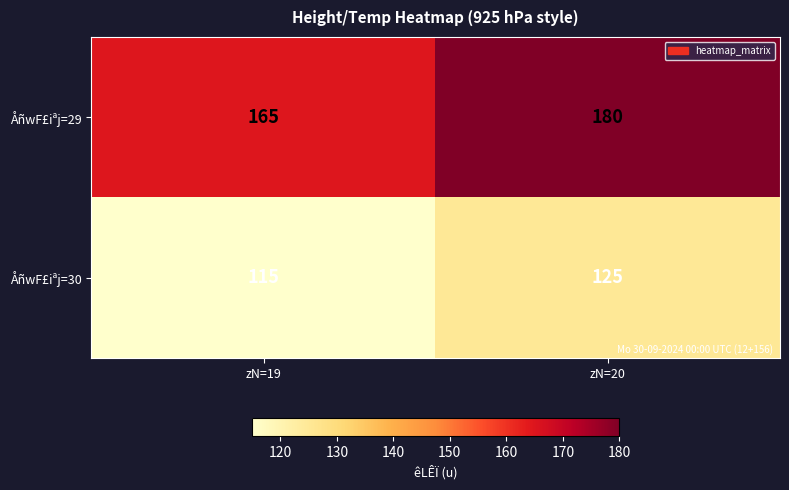

Reading right to left, extract all data points from this chart.

ÅñwF£iªj=29: zN=20=180	zN=19=165
ÅñwF£iªj=30: zN=20=125	zN=19=115